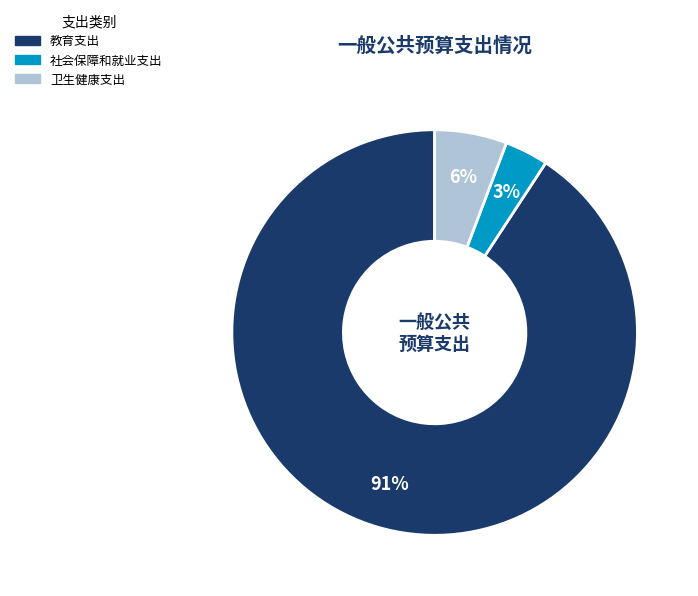

Which category accounts for the majority?

教育支出